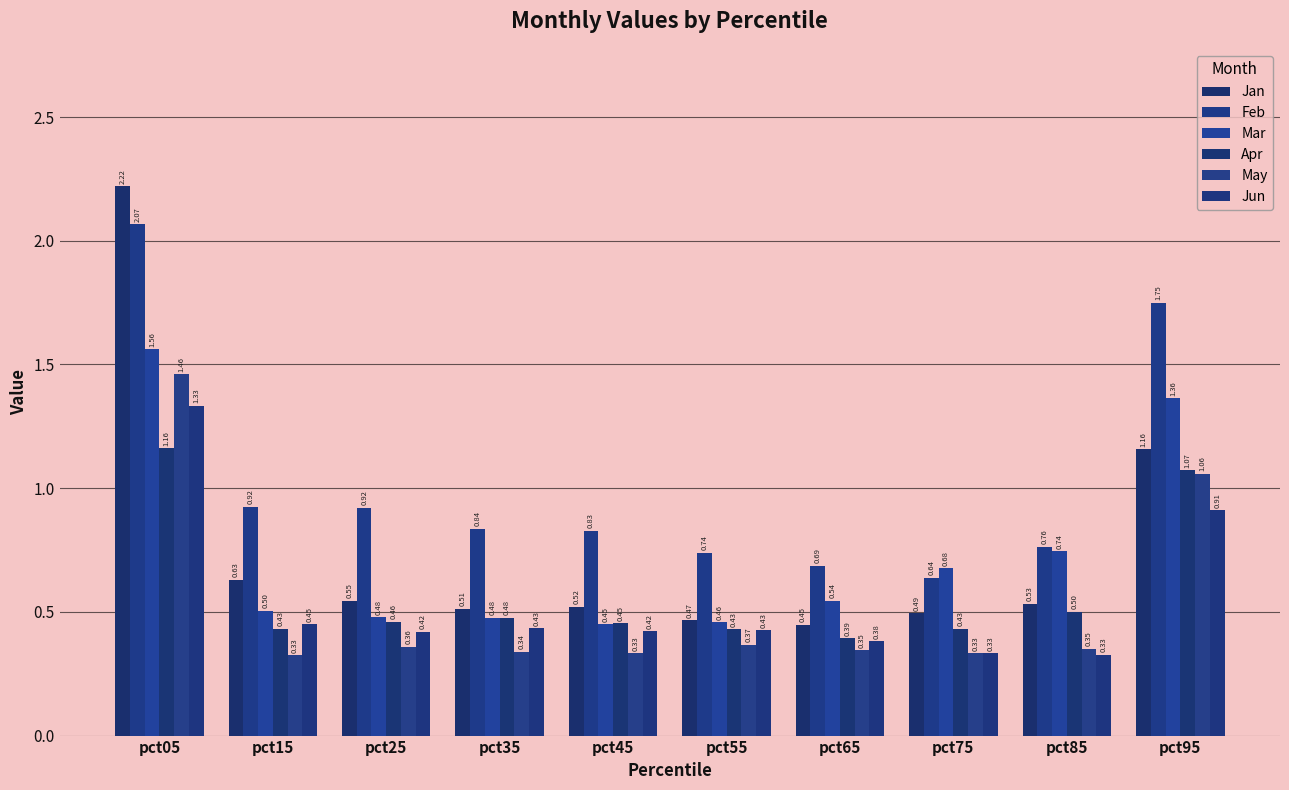

What is the minimum value shown in the chart?

0.3